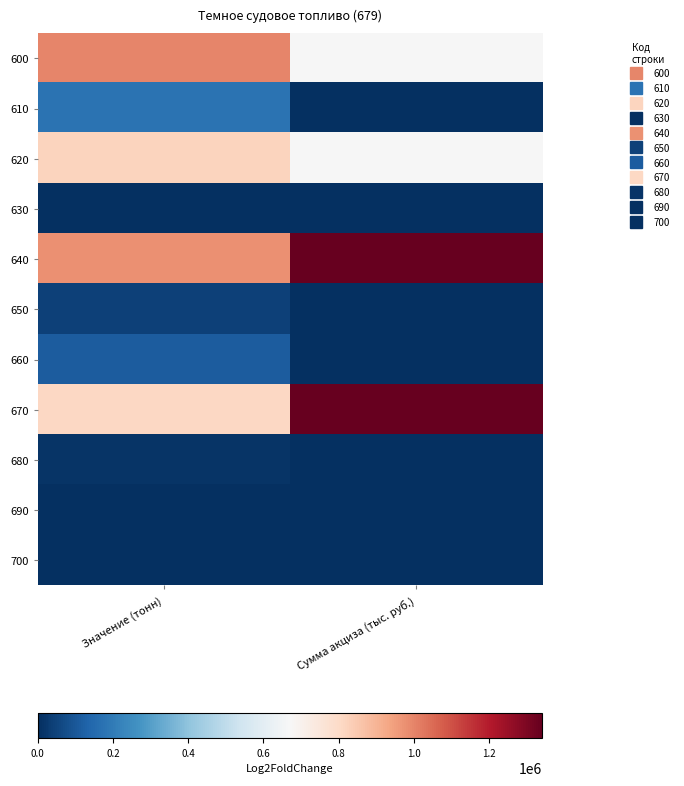

Which series has the largest total across all categories?

640